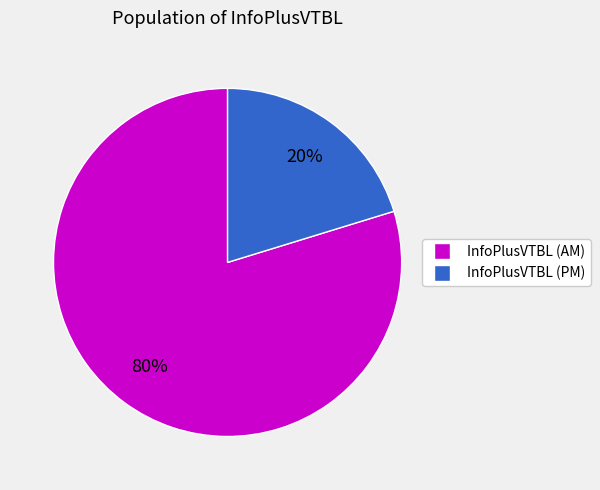

To the nearest percent, what is the average slice percentage?

50%